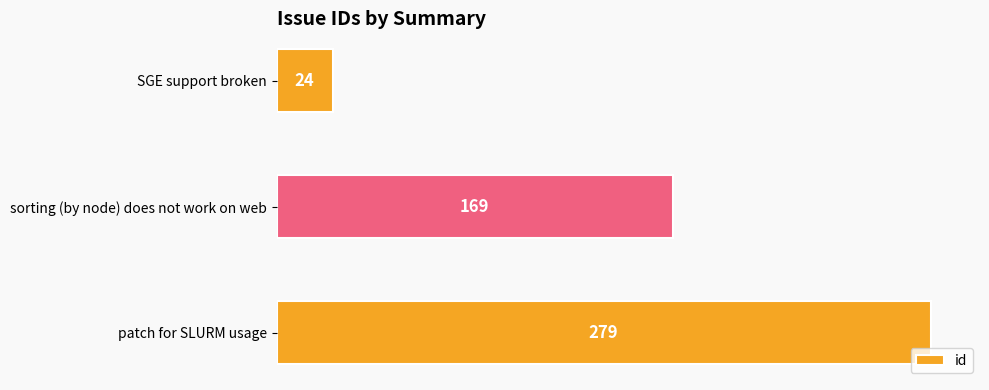

Rank the categories by value from lowest to highest.

SGE support broken, sorting (by node) does not work on web, patch for SLURM usage